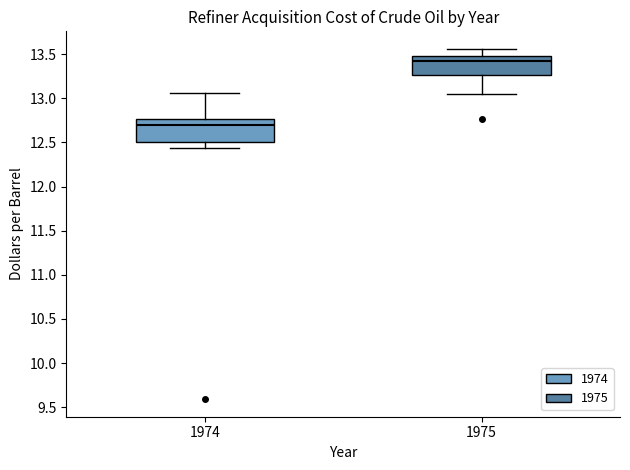

Where does the lower whisker of the box at x = 1974 end on the y-axis? The values are not printed on the chart, so give them approximately, as read against the axis.

12.45